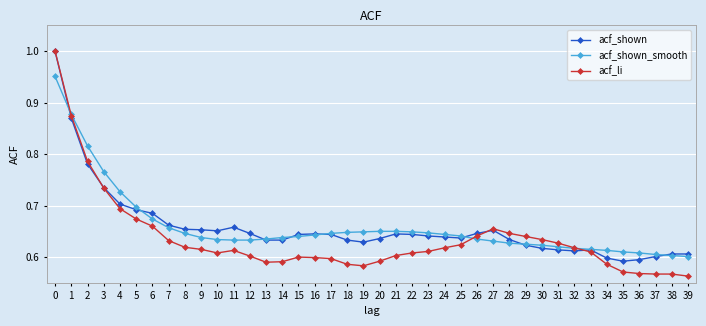

The value of acf_shown_smooth at 15 is 1.0. True or false?

False